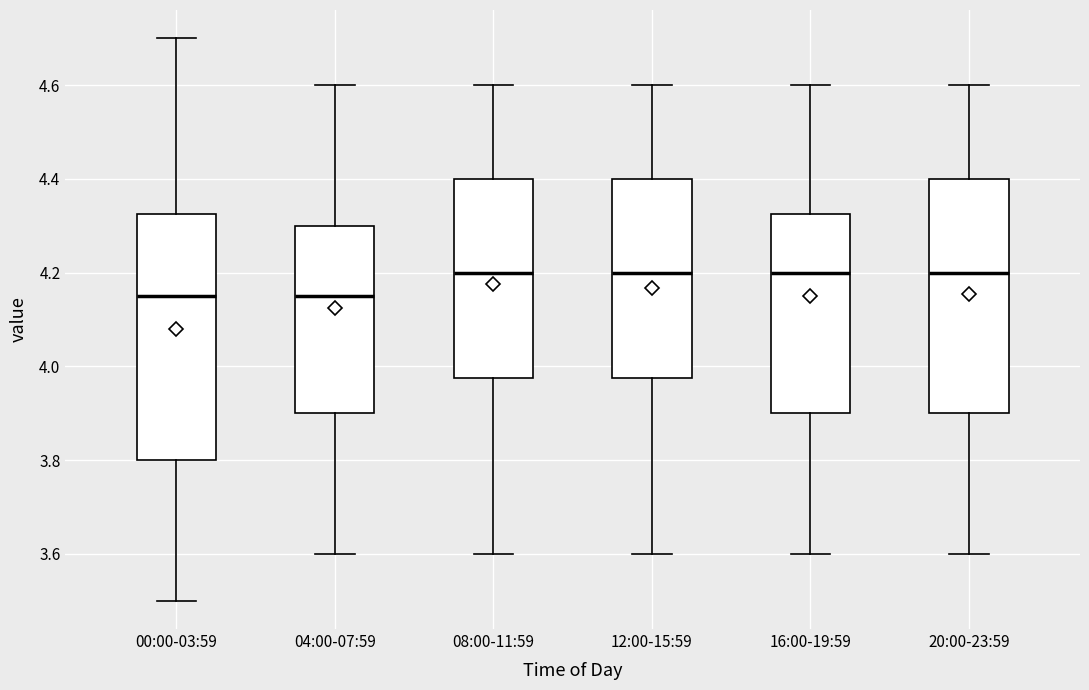

Which box is the tallest, from its lower edge to its upper edge?

00:00-03:59